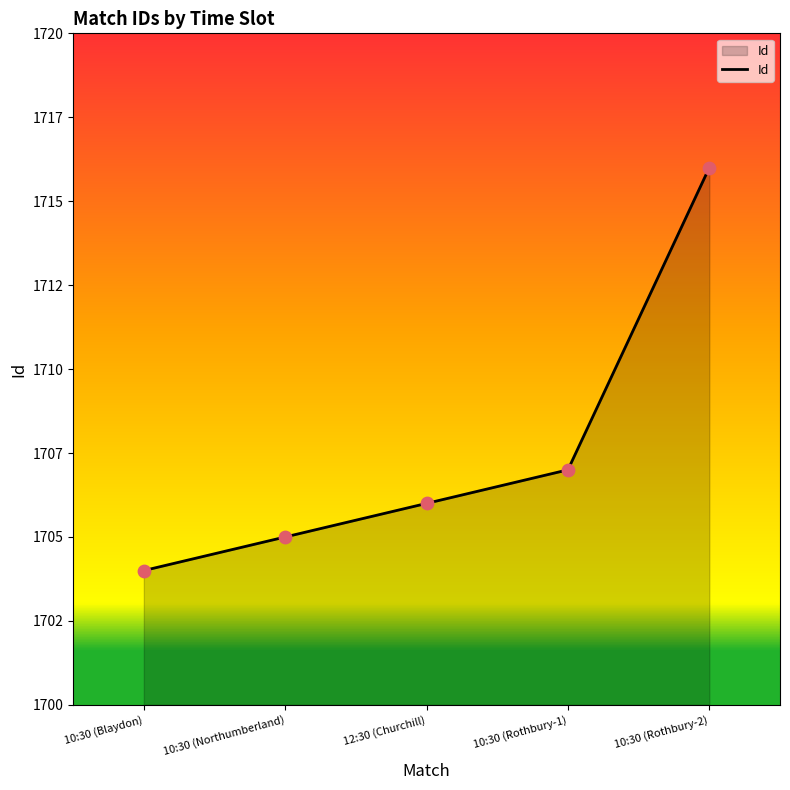

Does the chart have visible grid lines?

No